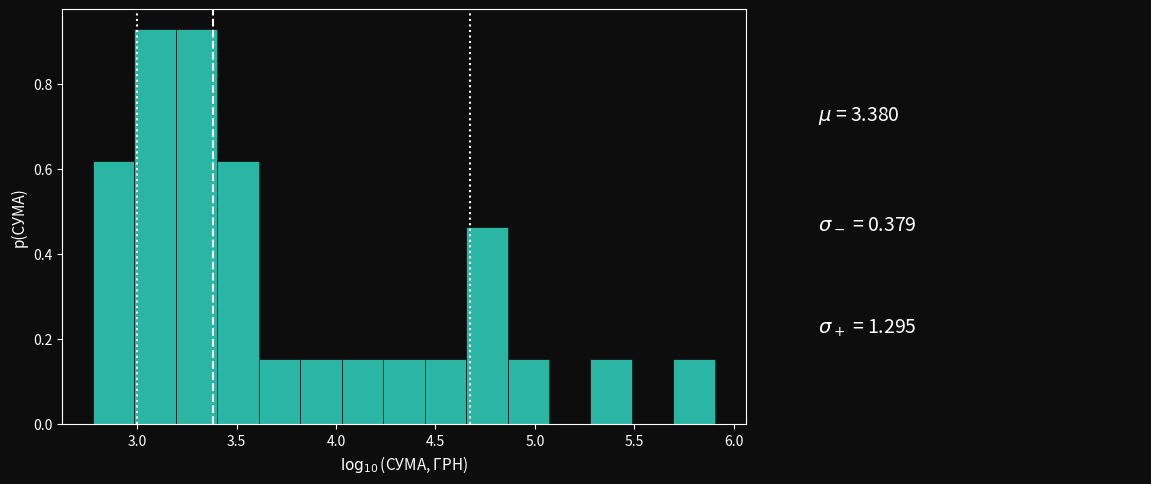

Reading left to right, list every bar in this chart as the range it spans on the x-axis followed by its height. Neither the bar edges nor the heights are printed on the chart, so give them approximately, as read against the axes.

2.80 to 3.00: 0.62
3.00 to 3.20: 0.92
3.20 to 3.40: 0.92
3.40 to 3.60: 0.62
3.60 to 3.80: 0.16
3.80 to 4.05: 0.16
4.05 to 4.25: 0.16
4.25 to 4.45: 0.16
4.45 to 4.65: 0.16
4.65 to 4.85: 0.46
4.85 to 5.05: 0.16
5.05 to 5.30: 0
5.30 to 5.50: 0.16
5.50 to 5.70: 0
5.70 to 5.90: 0.16